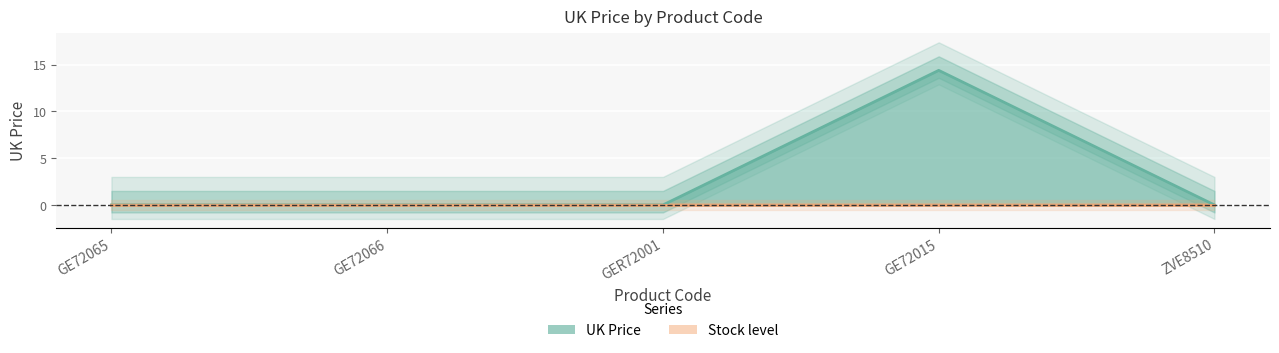

What is the greatest value displayed?

14.4